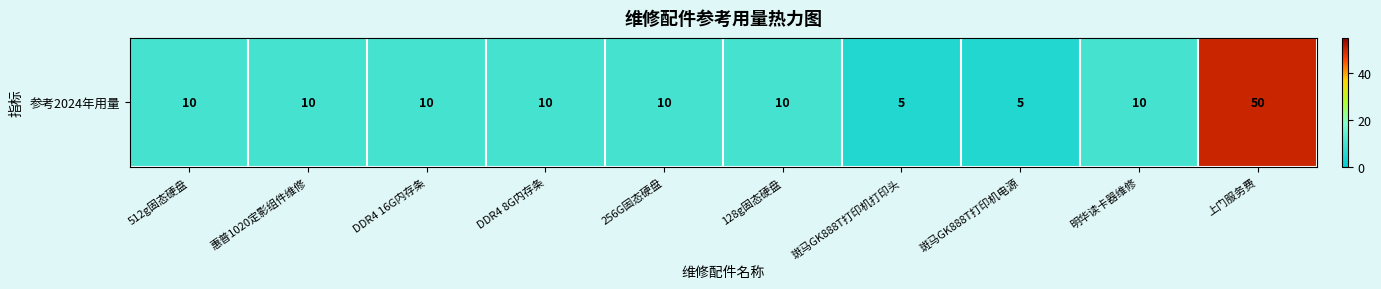

What is the difference between the maximum and minimum values?

45